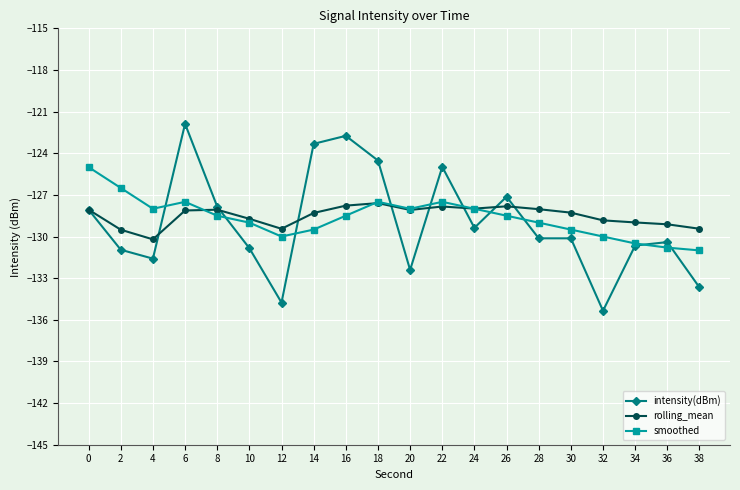

What is the sum of all smoothed values?

-2572.8